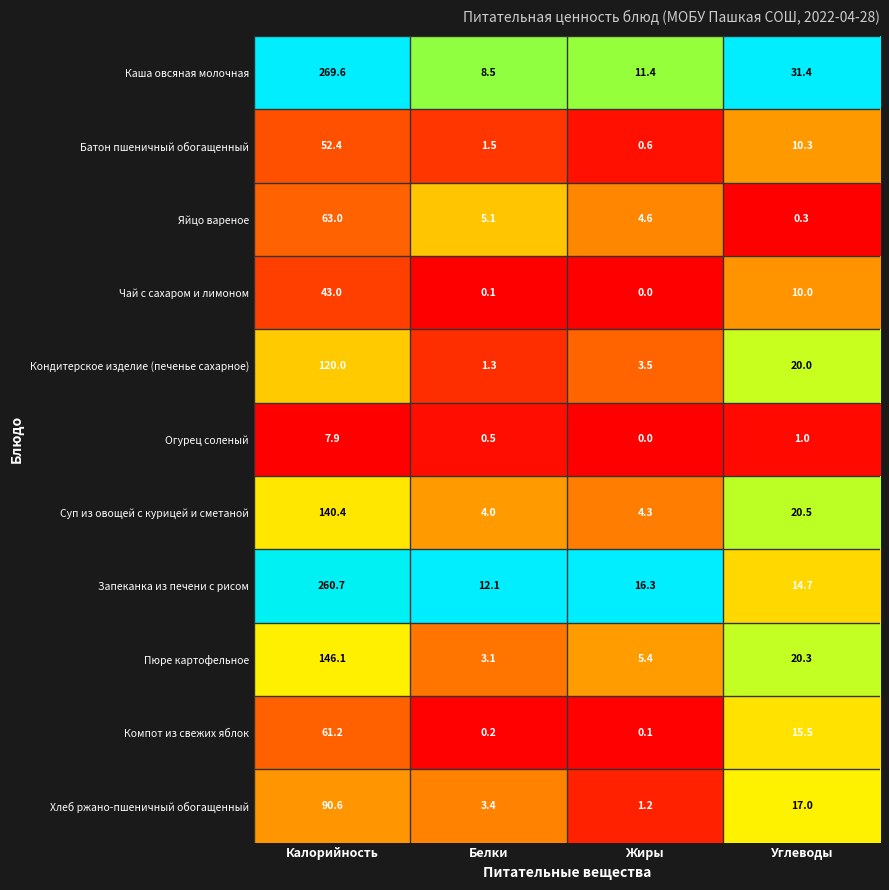

What is the difference between the maximum and second lowest values in the Хлеб ржано-пшеничный обогащенный series?

87.2